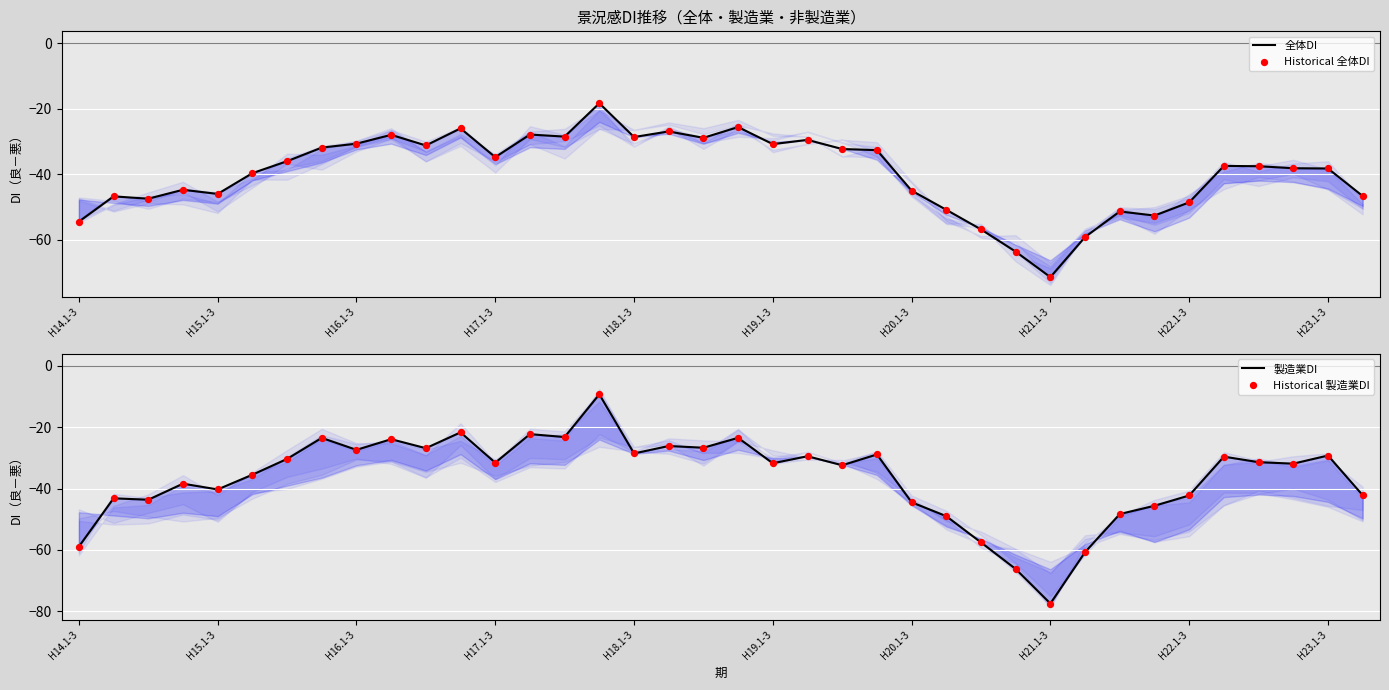

Which series contains the lowest Y value?

製造業DI